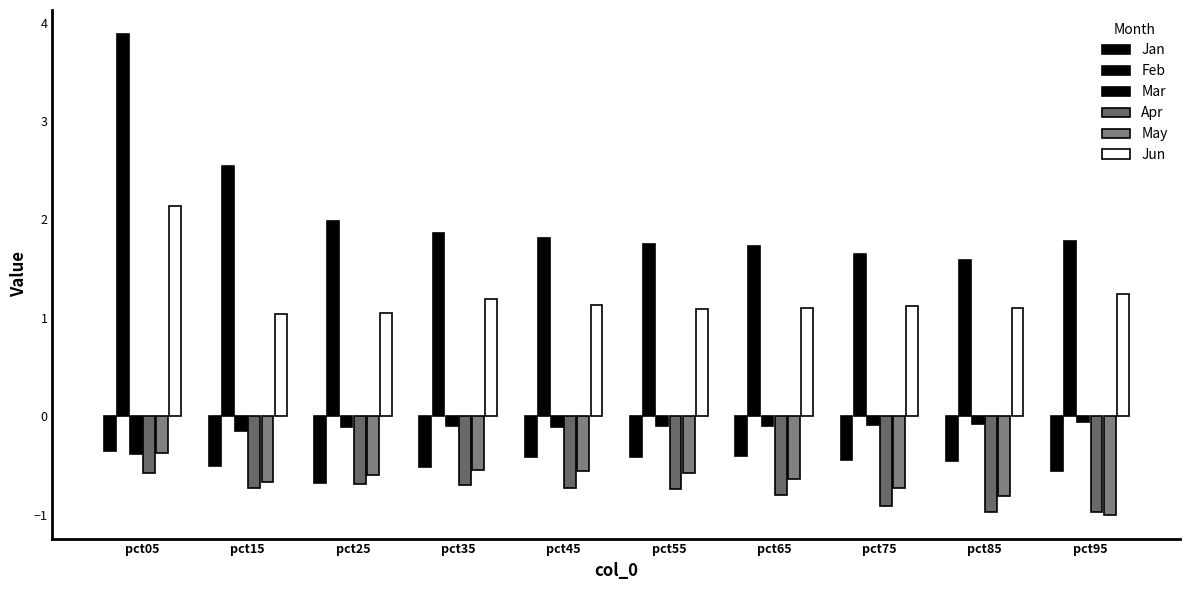

List the series in order of their peak value, highest first.

Feb, Jun, Mar, Jan, May, Apr